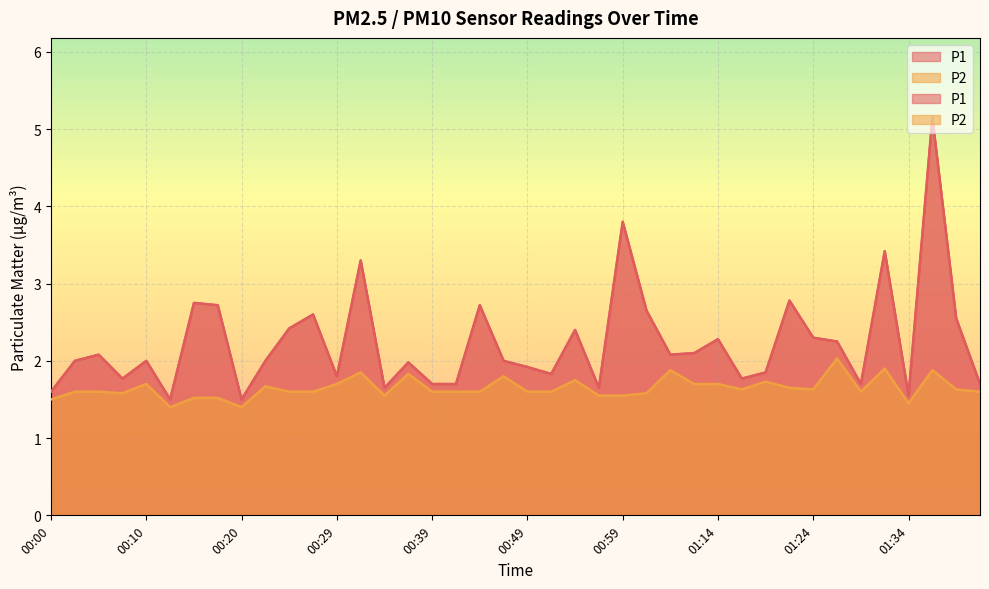

Reading right to left, list all the values displayed in this chart.

P1: 1.7	2.5	5.2	1.6	3.4	1.7	2.2	2.3	2.8	1.9	1.8	2.3	2.1	2.1	2.6	3.8	1.6	2.4	1.8	1.9	2.0	2.7	1.7	1.7	2.0	1.6	3.3	1.8	2.6	2.4	2.0	1.5	2.7	2.8	1.5	2.0	1.8	2.1	2.0	1.6
P2: 1.6	1.6	1.9	1.4	1.9	1.6	2.0	1.6	1.6	1.7	1.6	1.7	1.7	1.9	1.6	1.6	1.6	1.8	1.6	1.6	1.8	1.6	1.6	1.6	1.8	1.6	1.9	1.7	1.6	1.6	1.7	1.4	1.5	1.5	1.4	1.7	1.6	1.6	1.6	1.5